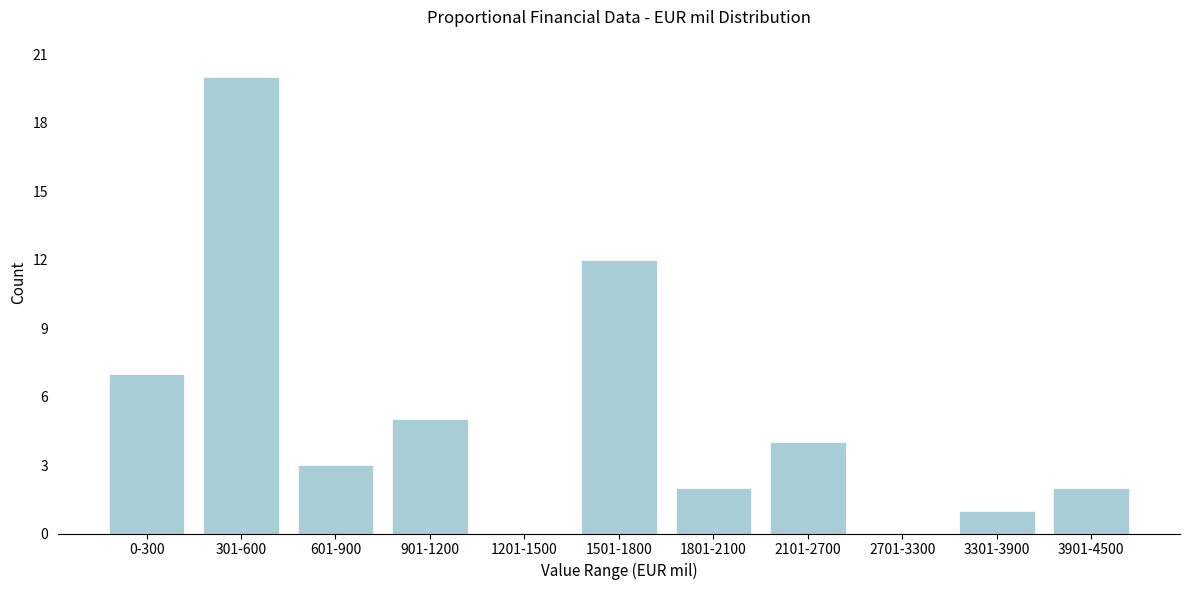

Reading left to right, list all the values displayed in this chart.

0-300=7	301-600=20	601-900=3	901-1200=5	1201-1500=0	1501-1800=12	1801-2100=2	2101-2700=4	2701-3300=0	3301-3900=1	3901-4500=2